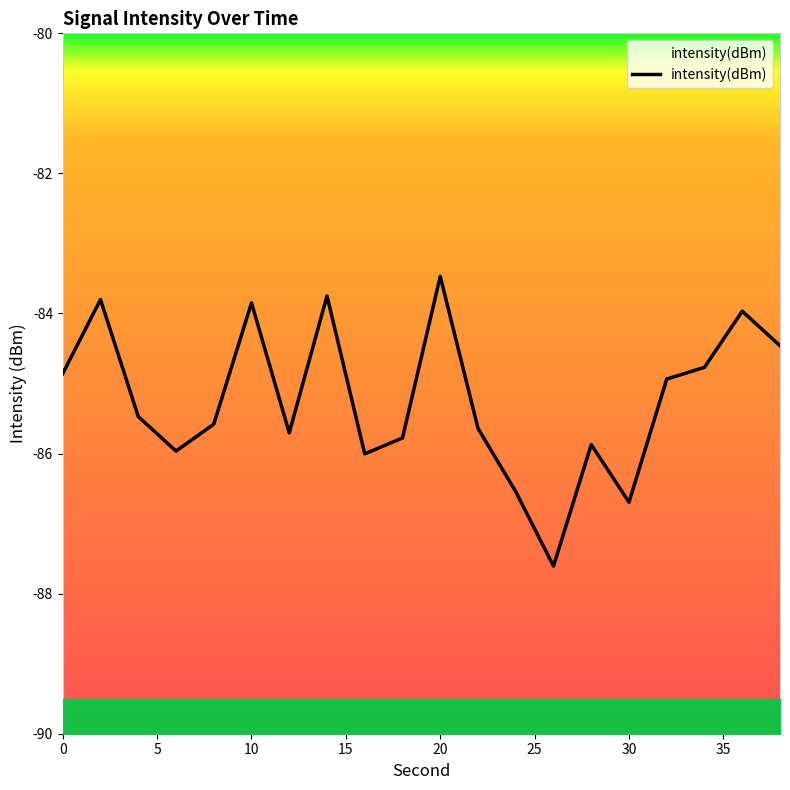

What is the difference between the maximum and minimum values?

4.1